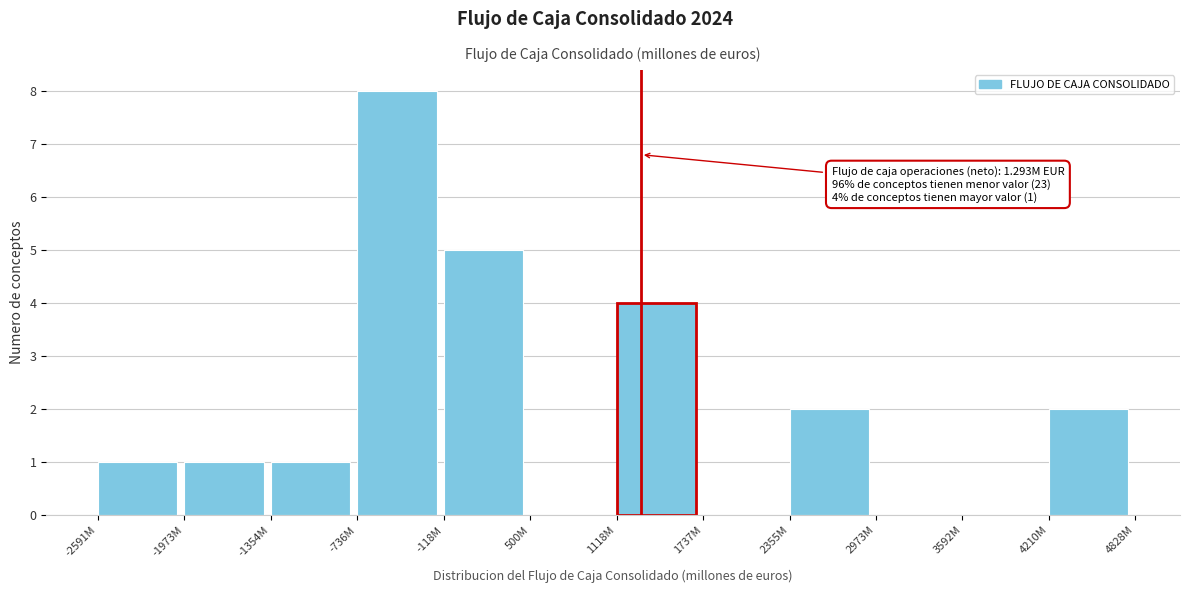

Reading right to left, transcribe all the data shown in this chart.

4210M=2	3592M=0	2973M=0	2355M=2	1737M=0	1118M=4	500M=0	-118M=5	-736M=8	-1354M=1	-1973M=1	-2591M=1